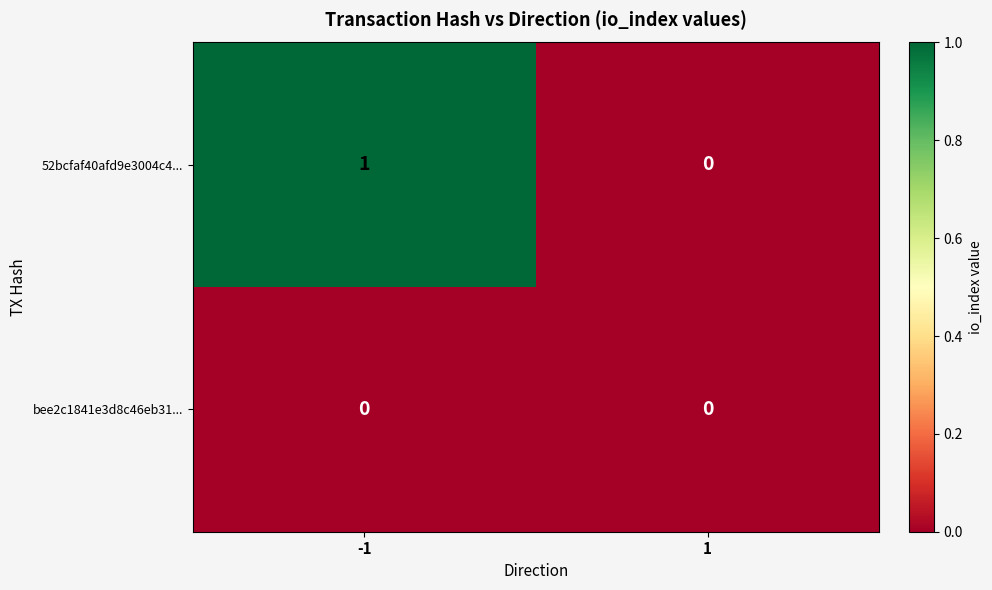

How many categories are shown in the chart?

2